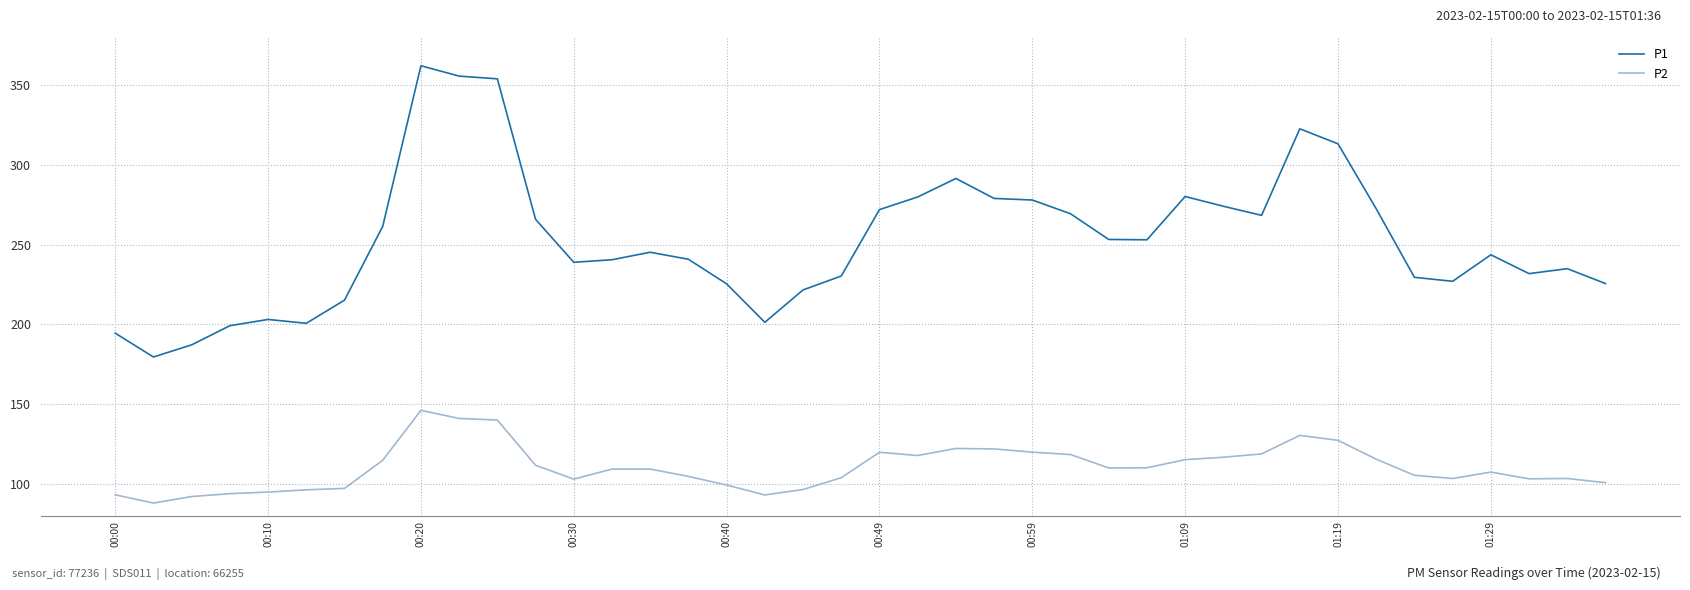

Which series has the widest spread of values?

P1